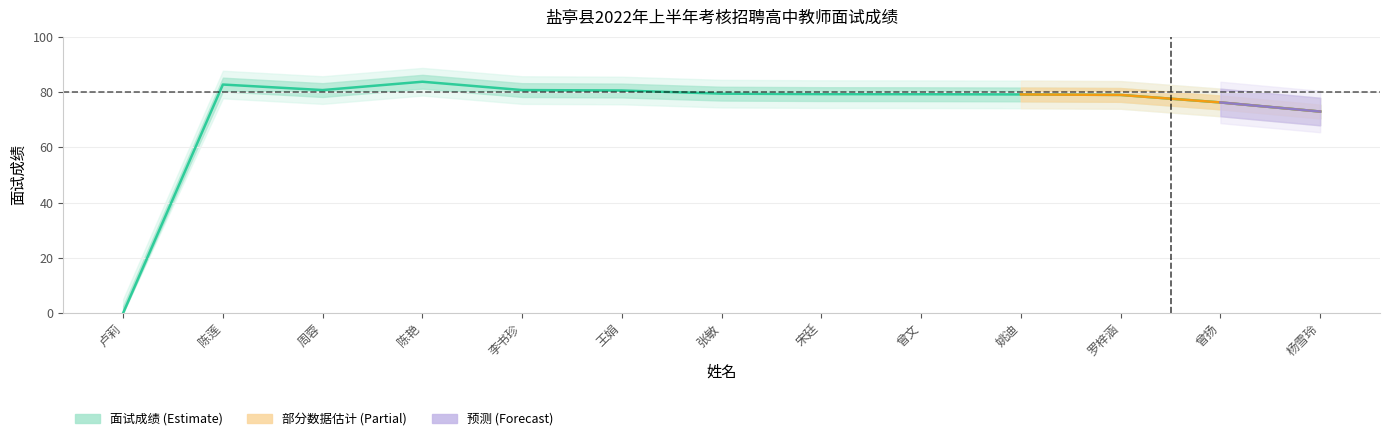

Reading right to left, list all the values displayed in this chart.

73.0	76.3	79.0	79.2	79.2	79.3	79.4	80.6	80.7	83.8	80.7	82.7	0.0